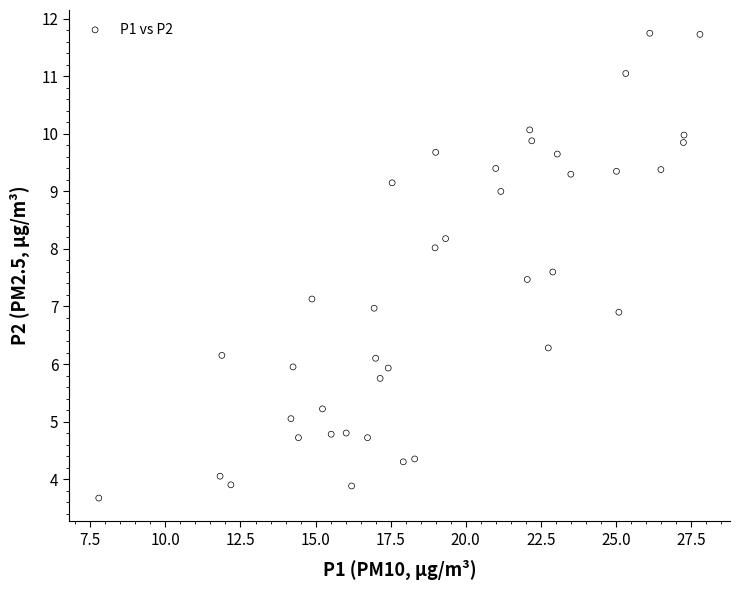

What is the range of X values (max minus min)?

20.0